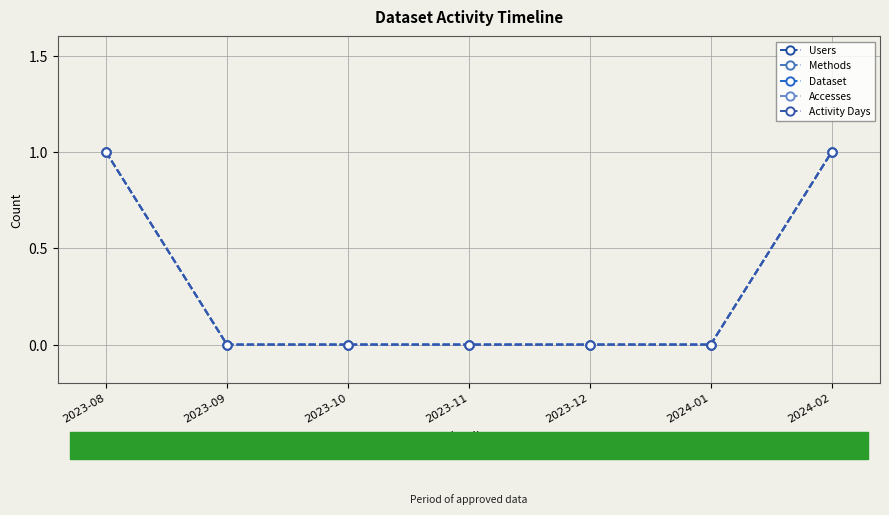

How many values in Users are above zero?

2